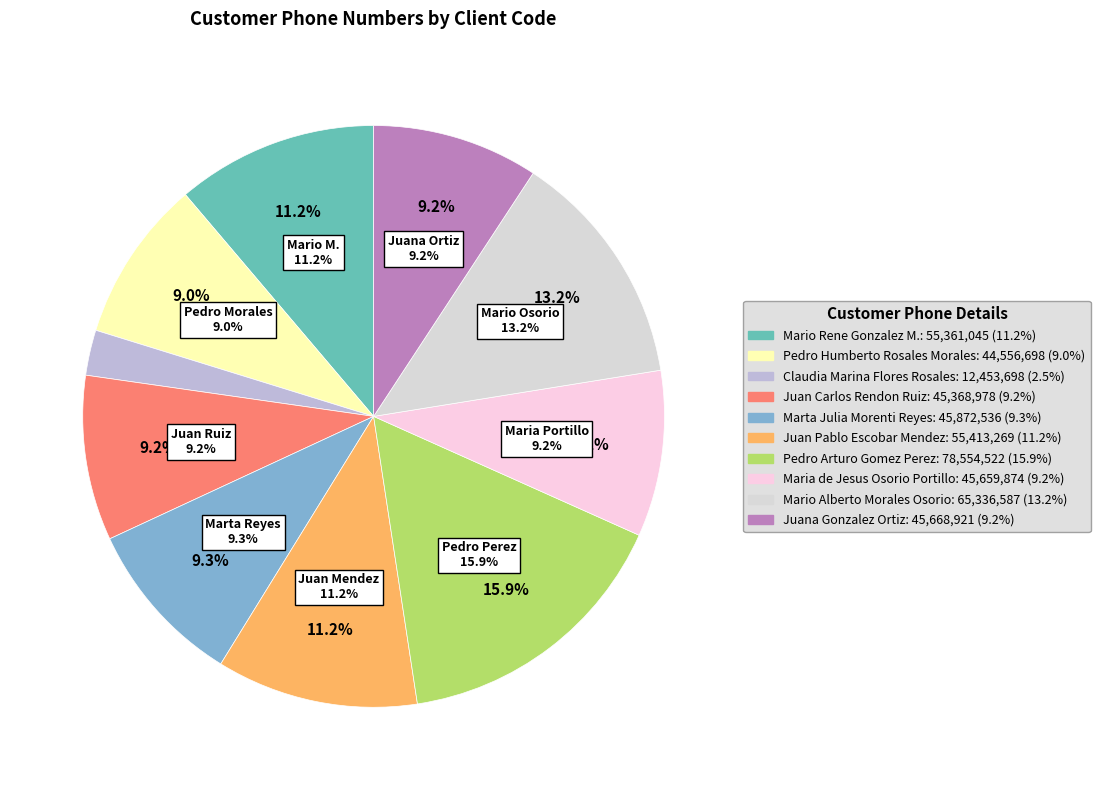

Does 105 account for over 50% of the chart?

No